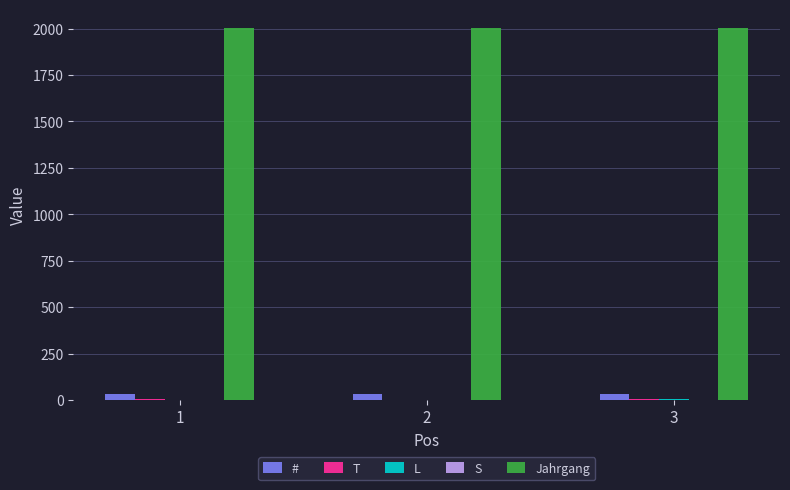

Which series has the largest total across all categories?

Jahrgang